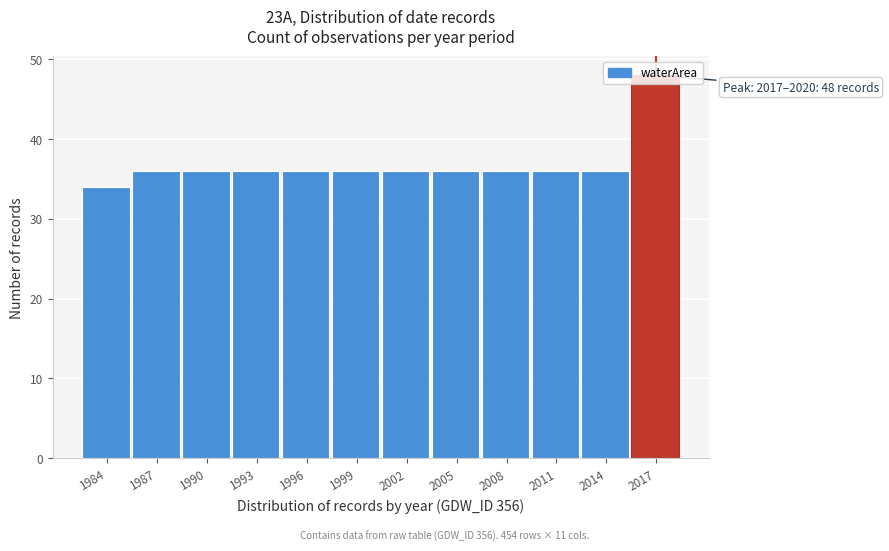

What is the ratio of the value at 2017 to the value at 2008?

1.3